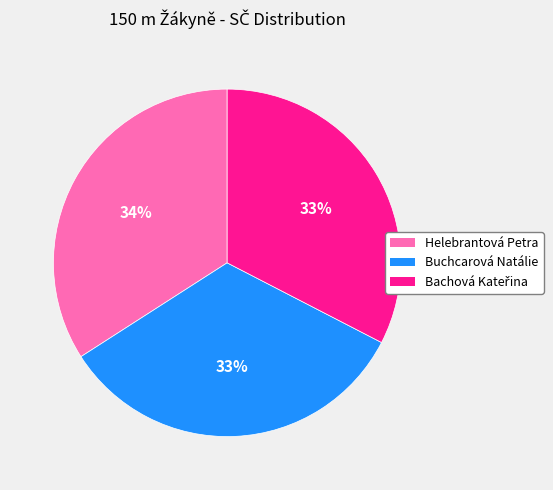

Approximately how many times larger is the value at Buchcarová Natálie compared to Helebrantová Petra?

1.0